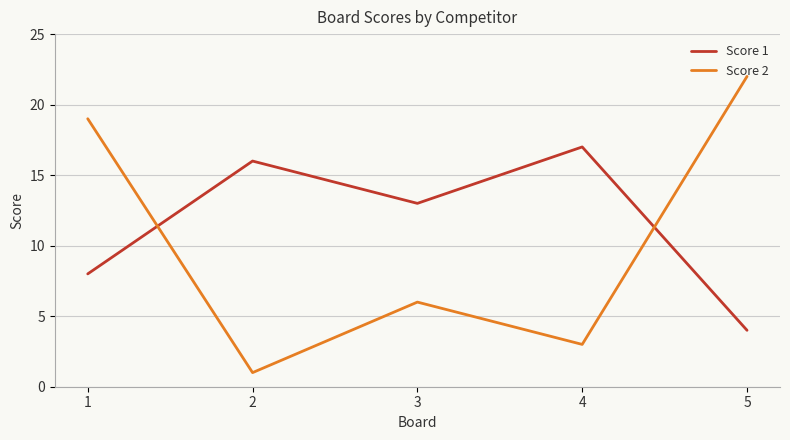

In Score 2, how many points are higher than both neighbors (excluding endpoints)?

1